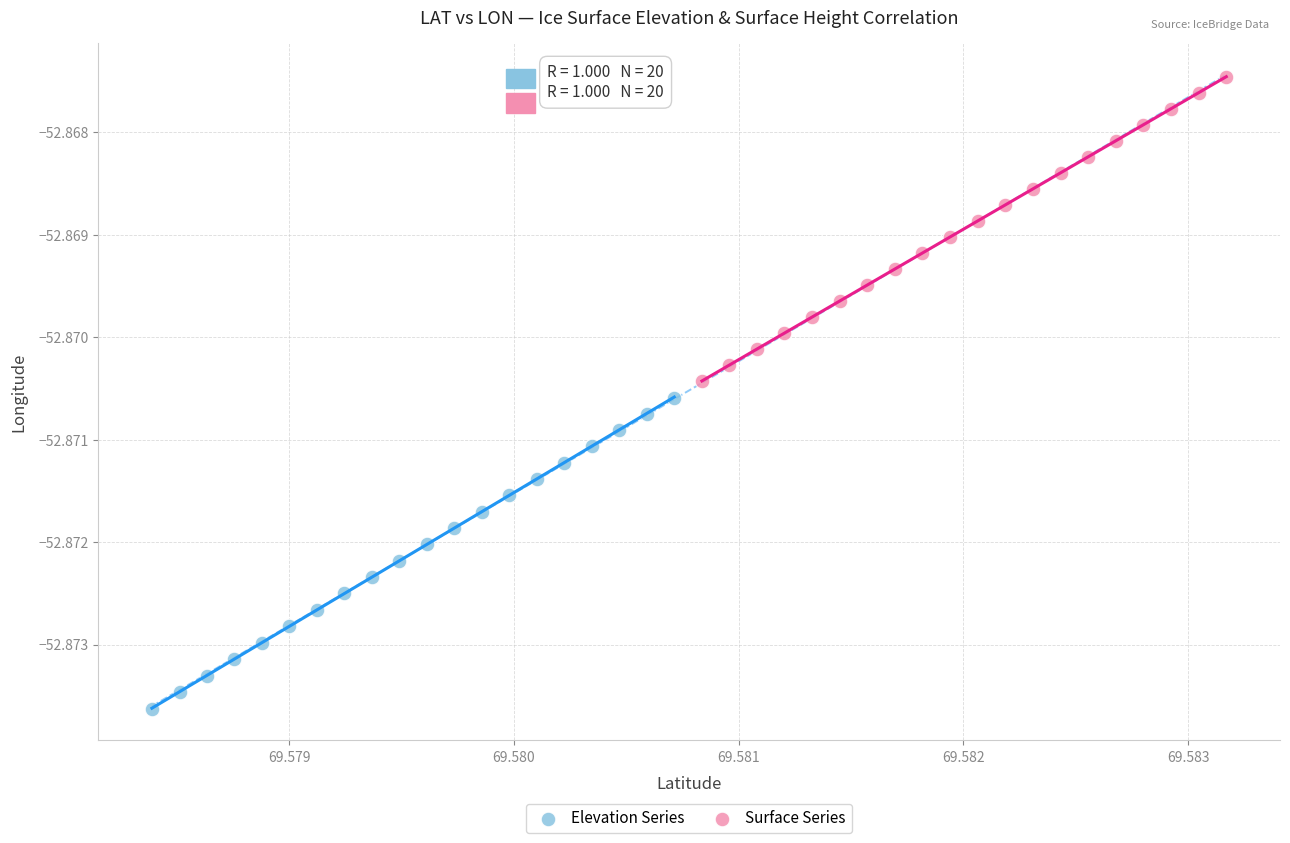

What are all the series names shown in the legend?

Elevation Series, Surface Series